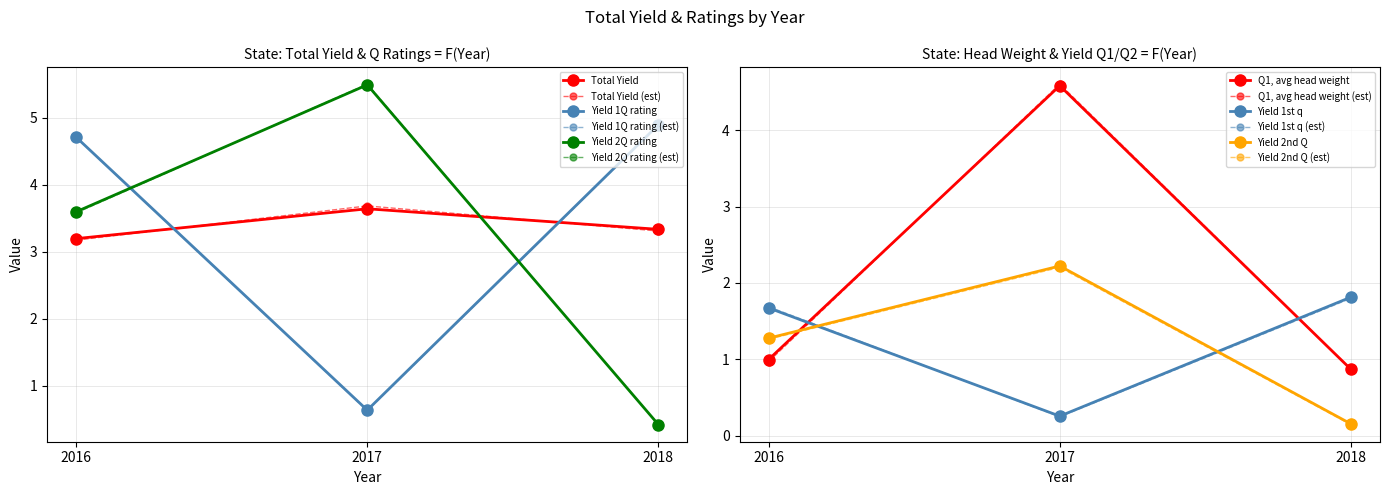

What is the total value across all series at 2017?

16.8